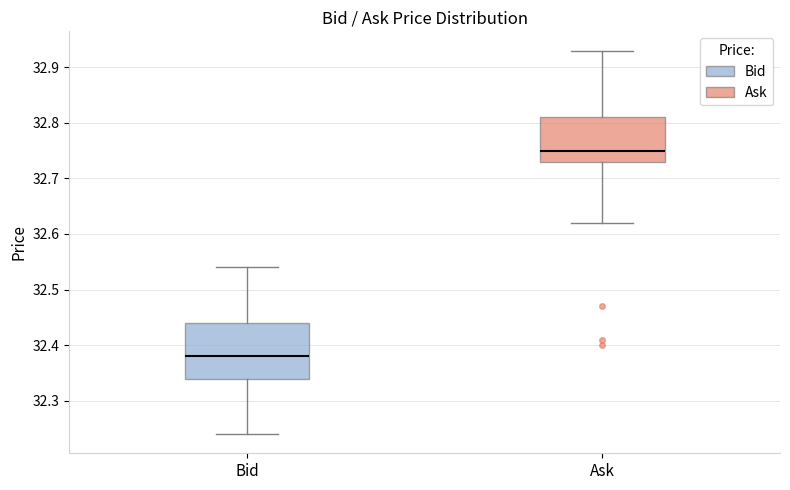

Reading left to right, transcribe this box plot: for each box, give where its median line is, the range the box spans, and where its two whiskers end, as read against the y-axis. The values are not printed on the chart, so give them approximately, as read against the axis.

Bid: median 32.38, box 32.34 to 32.44, whiskers 32.24 to 32.54
Ask: median 32.75, box 32.73 to 32.81, whiskers 32.62 to 32.93